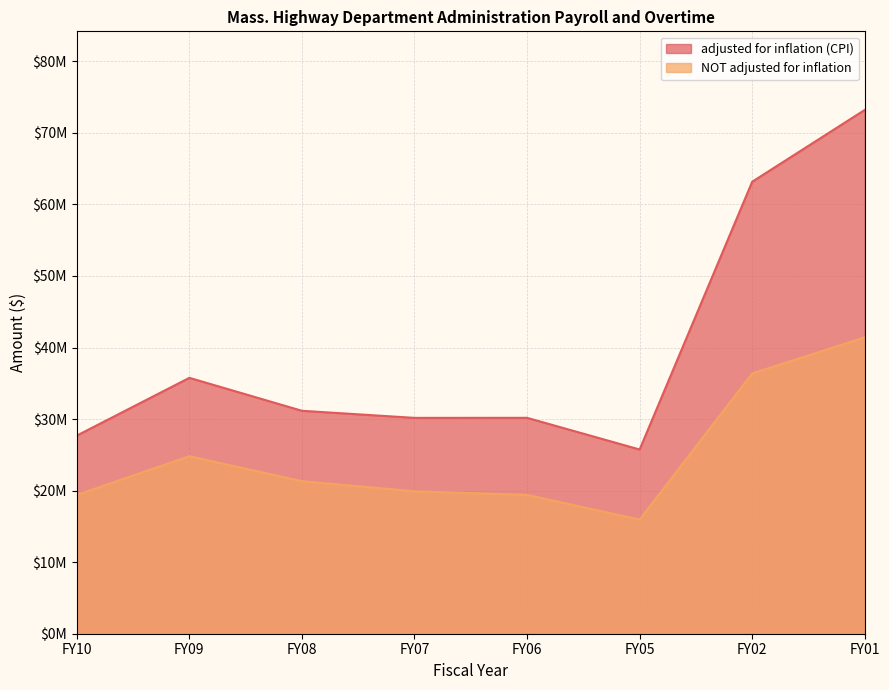

How many data points does each series have?

8